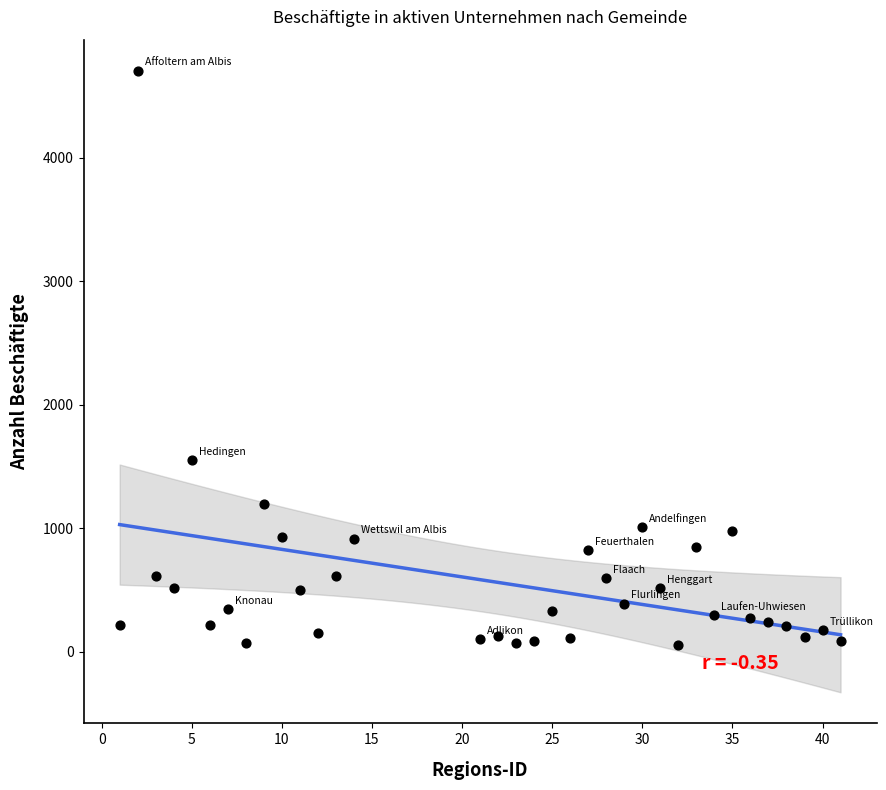

What is the range of Y values (max minus min)?

4646